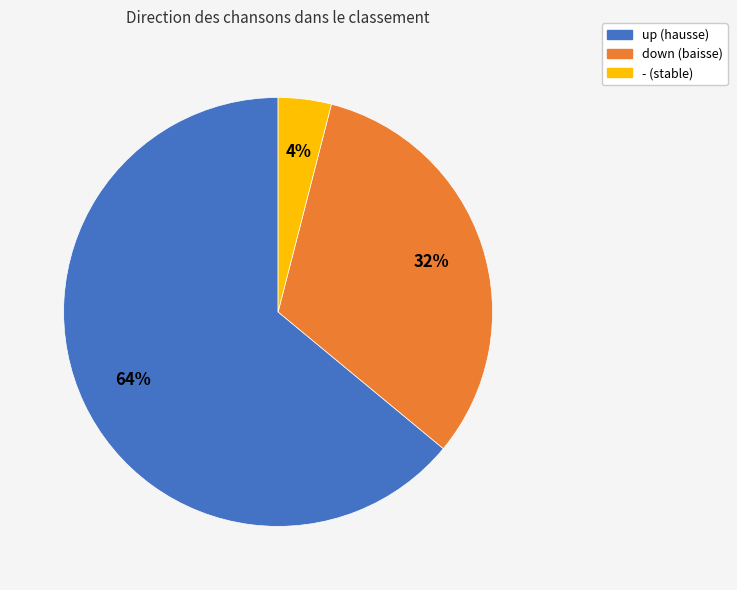

What is the largest slice in the pie chart?

up